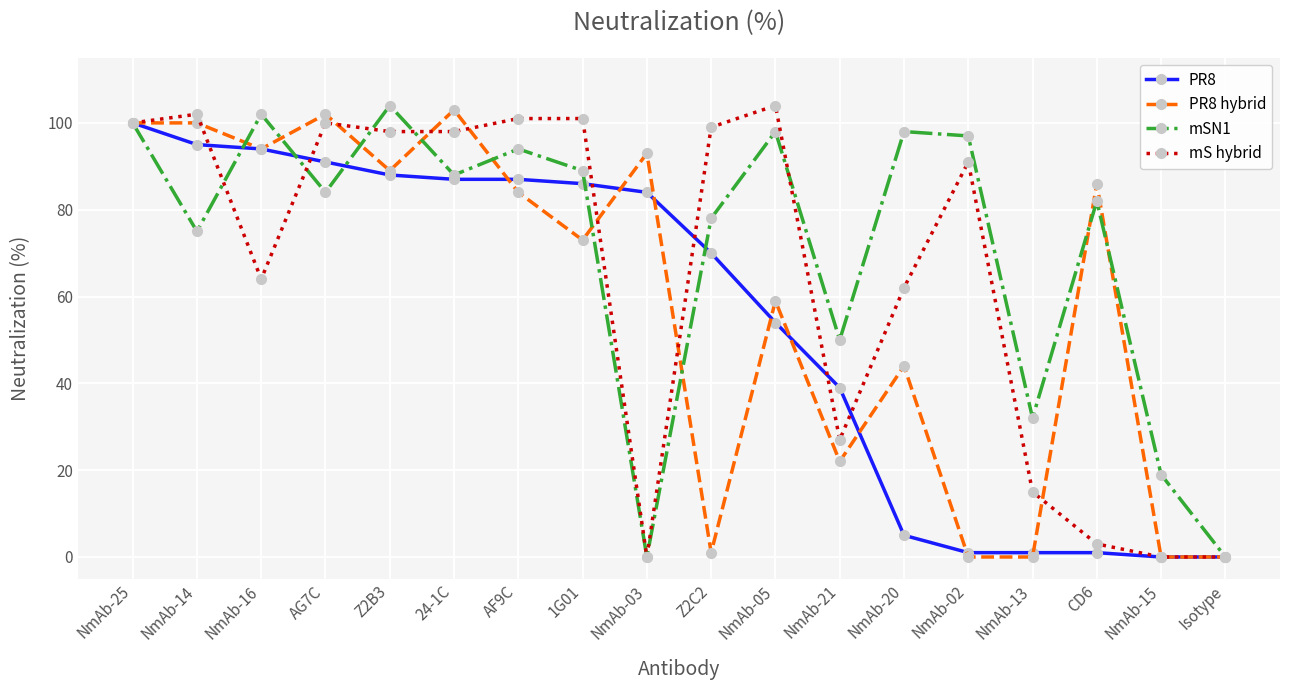

Does the chart have visible grid lines?

Yes